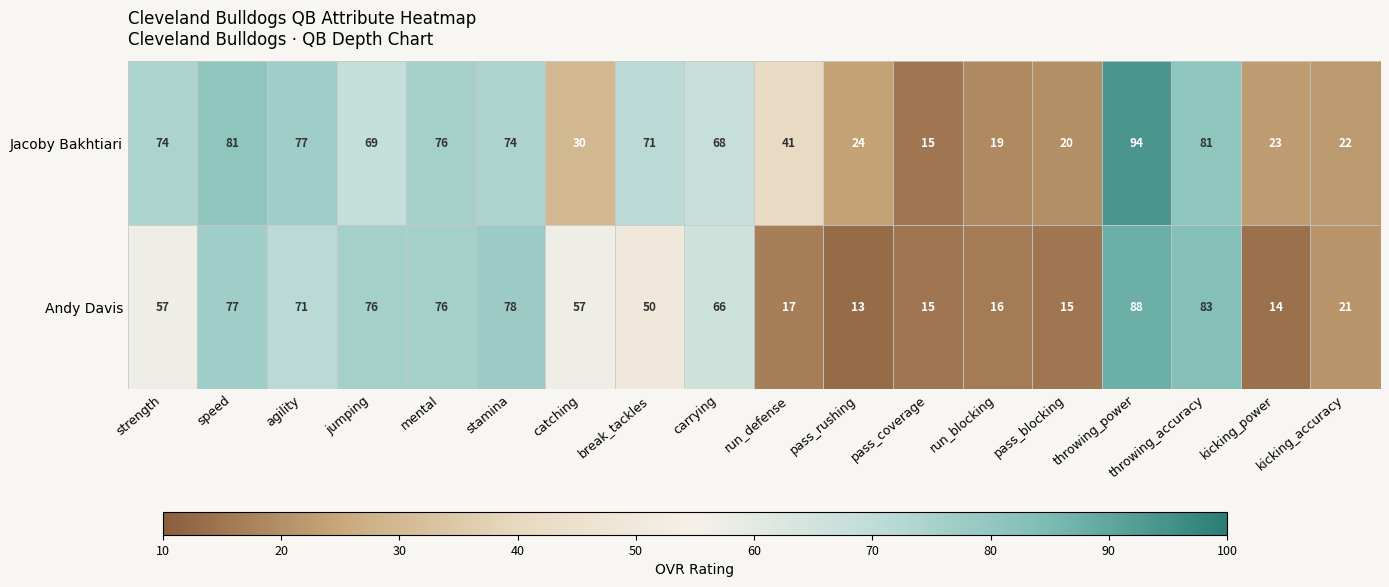

At run_blocking, list the series in order from largest to smallest.

Jacoby Bakhtiari, Andy Davis